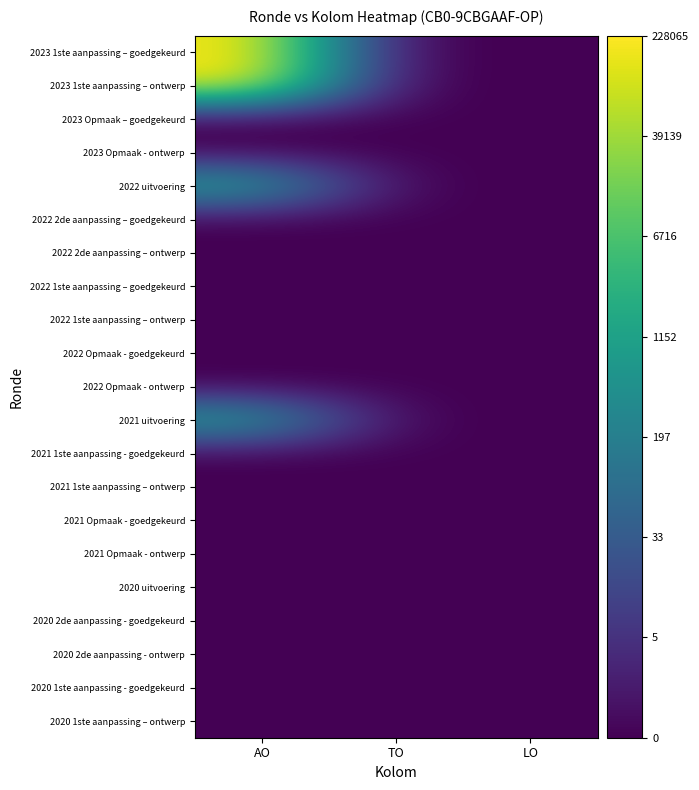

Between AO and TO, which series saw the biggest shift?

2023 1ste aanpassing – goedgekeurd